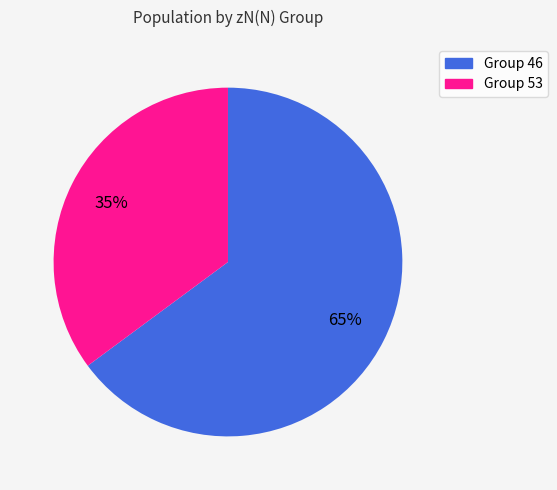

To the nearest percent, what is the difference between the largest and smallest slice percentages?

30%